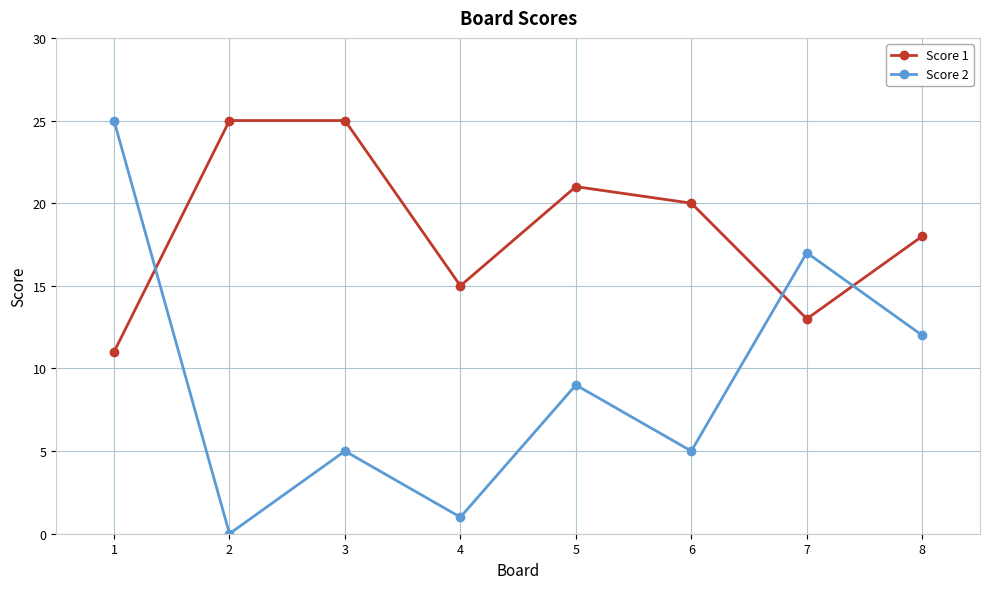

Which series has the widest spread of values?

Score 2